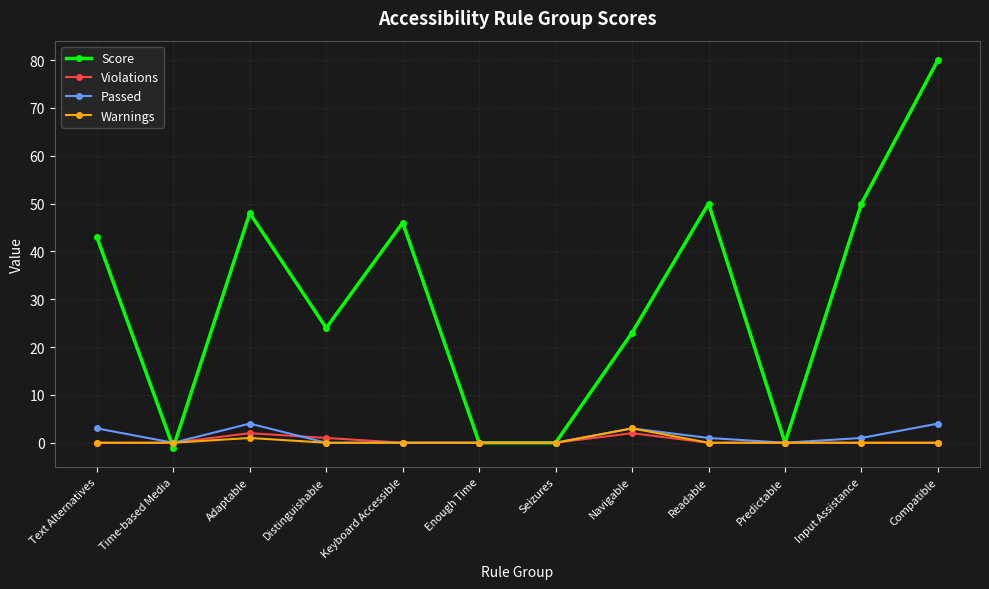

Which series changed the most between Adaptable and Enough Time?

Score